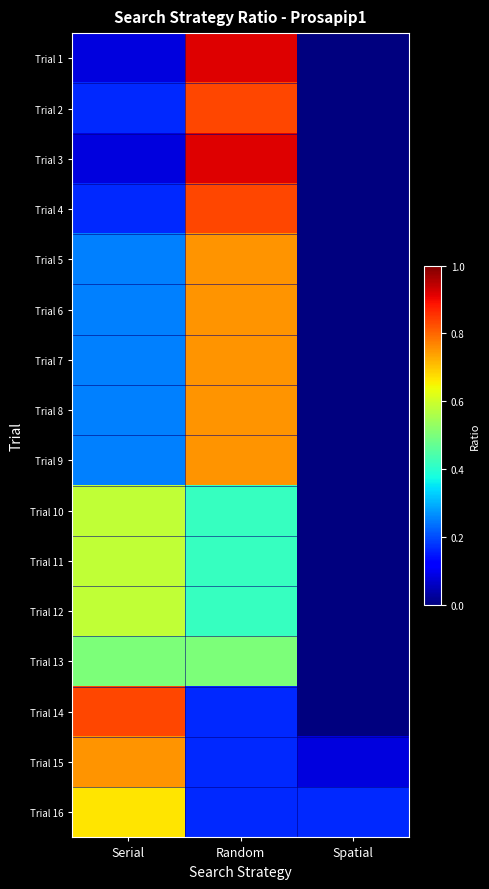

At which category does the chart reach its peak across all series?

Random